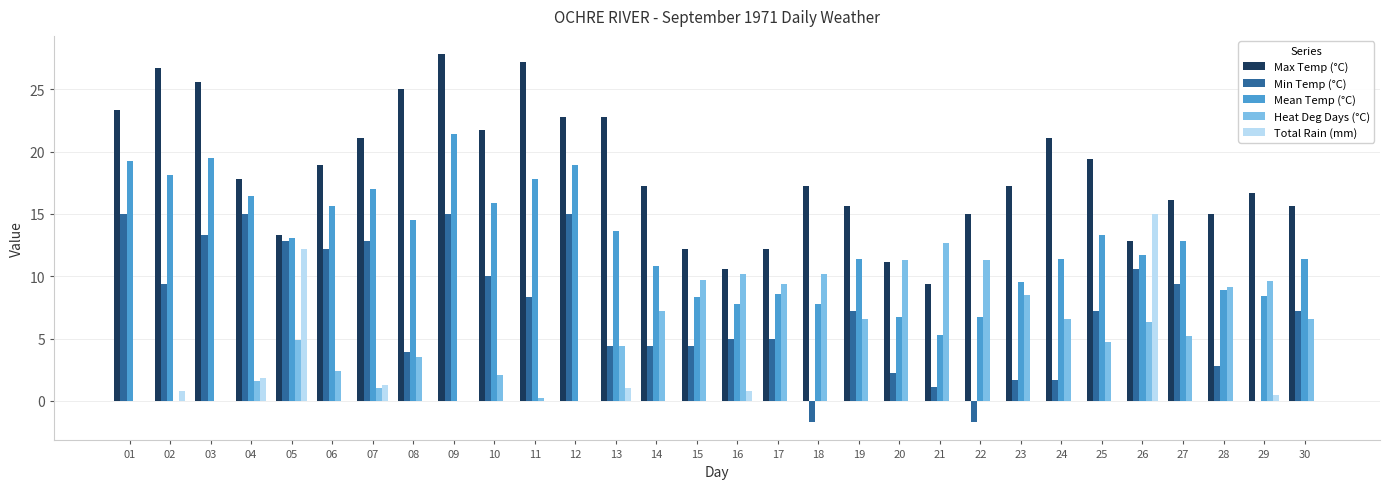

What is the average value of the Total Rain (mm) series?

1.1